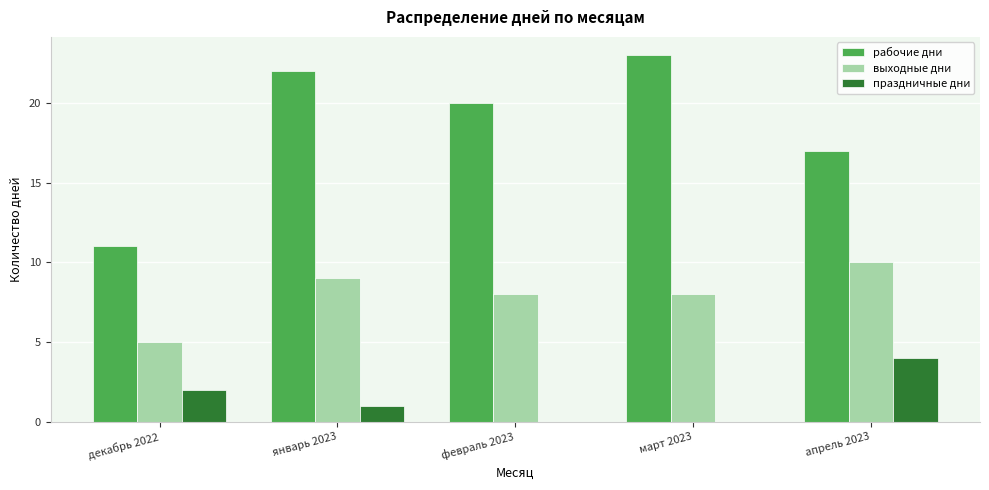

What is the average value of the рабочие дни series?

19